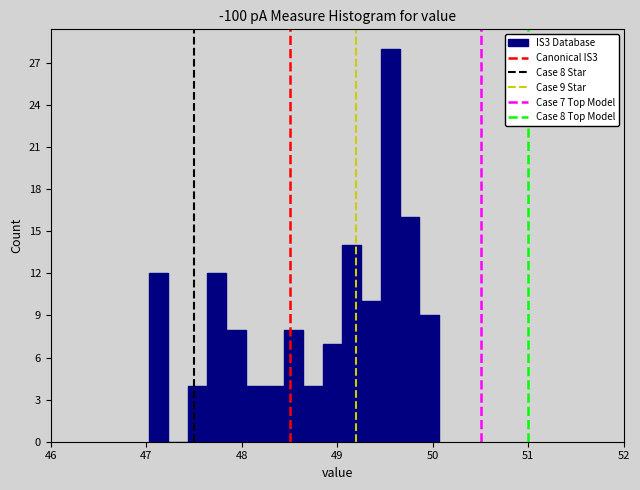

Read against the x-axis, roughly where is the centre of the tallest bar?

49.6